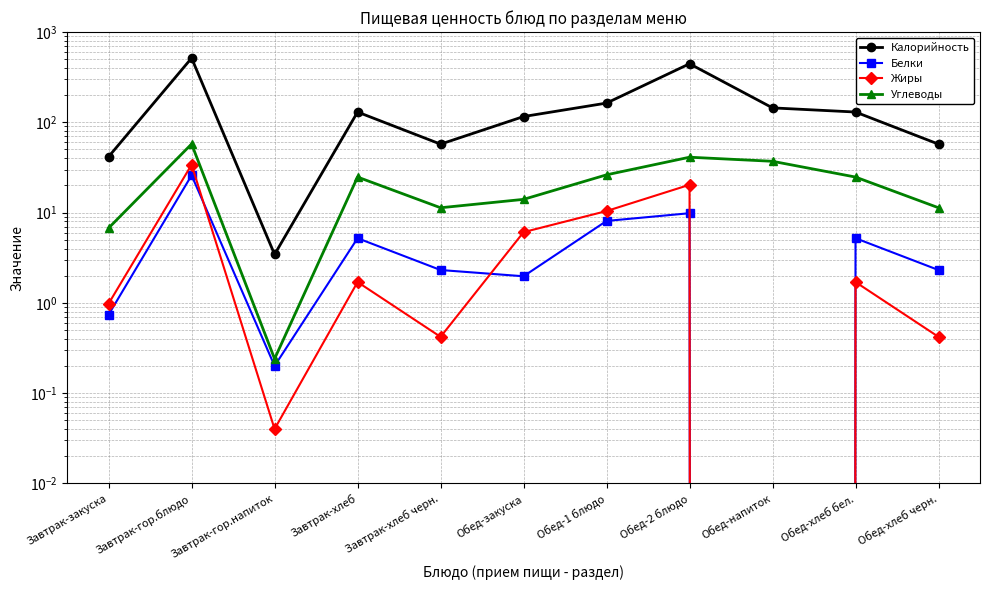

Reading left to right, transcribe all the data shown in this chart.

Калорийность: 41.6	514.8	3.4	130.0	57.3	115.9	163.3	445.3	144.5	130.0	57.3
Белки: 0.7	25.9	0.2	5.2	2.3	2.0	8.1	9.8	0.0	5.2	2.3
Жиры: 1.0	33.9	0.0	1.7	0.4	6.1	10.4	20.3	0.0	1.7	0.4
Углеводы: 6.7	57.5	0.2	24.8	11.3	14.0	26.2	41.1	37.0	24.8	11.3